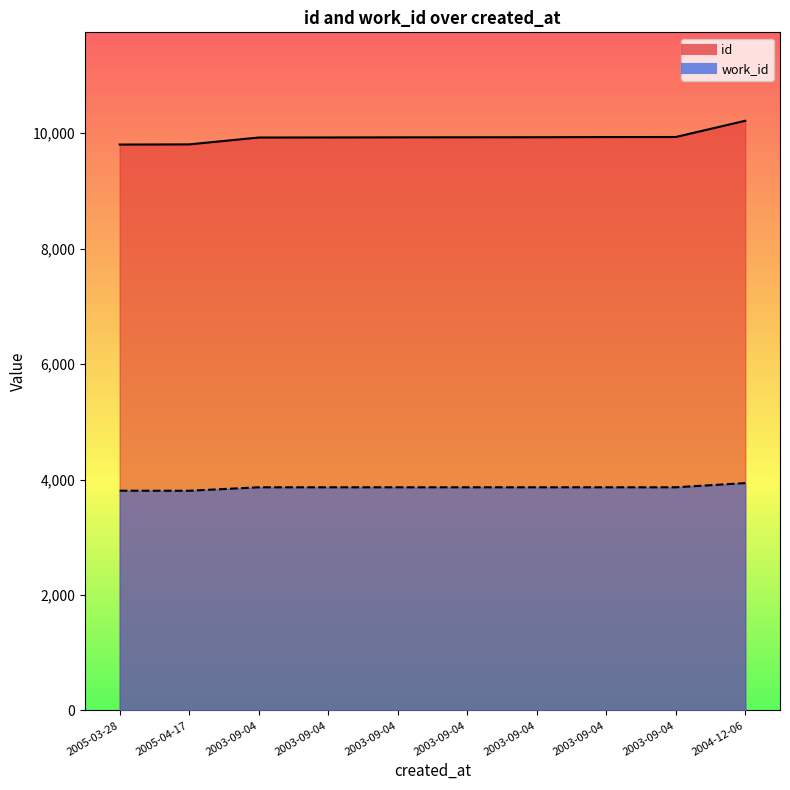

True or false: id and work_id cross at least once.

False